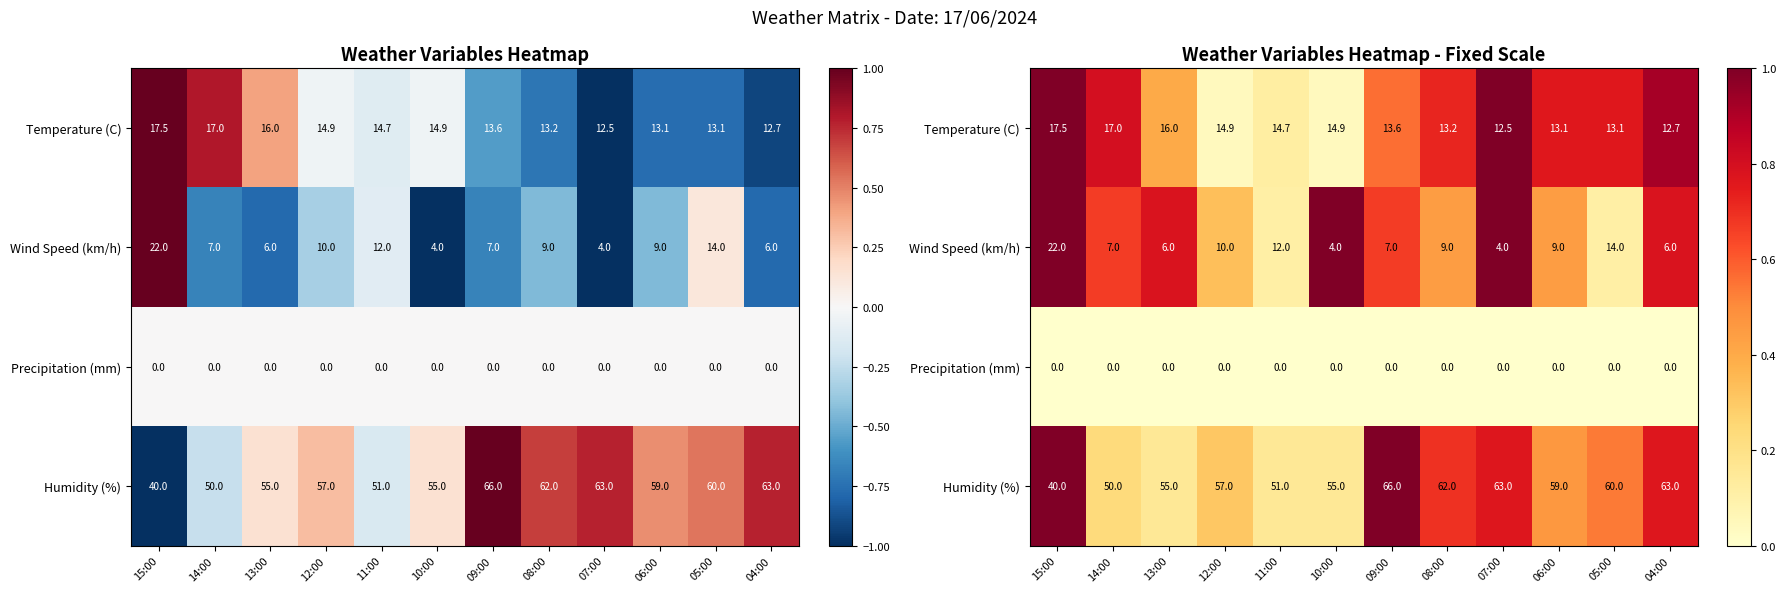

The Temperature (C) series shows 0.8 at 06:00. True or false?

True